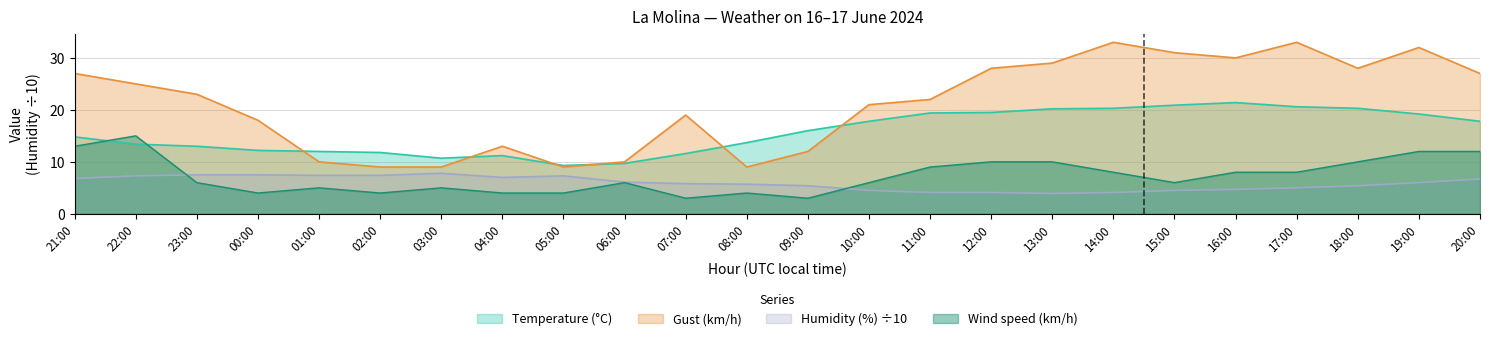

Which series has the largest total across all categories?

Gust (km/h)